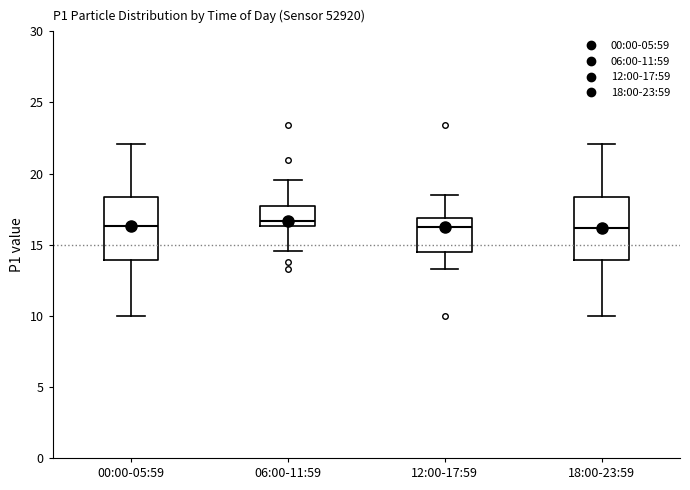

Where is the lower edge of the box for 06:00-11:59 on the y-axis? The values are not printed on the chart, so give them approximately, as read against the axis.

16.5